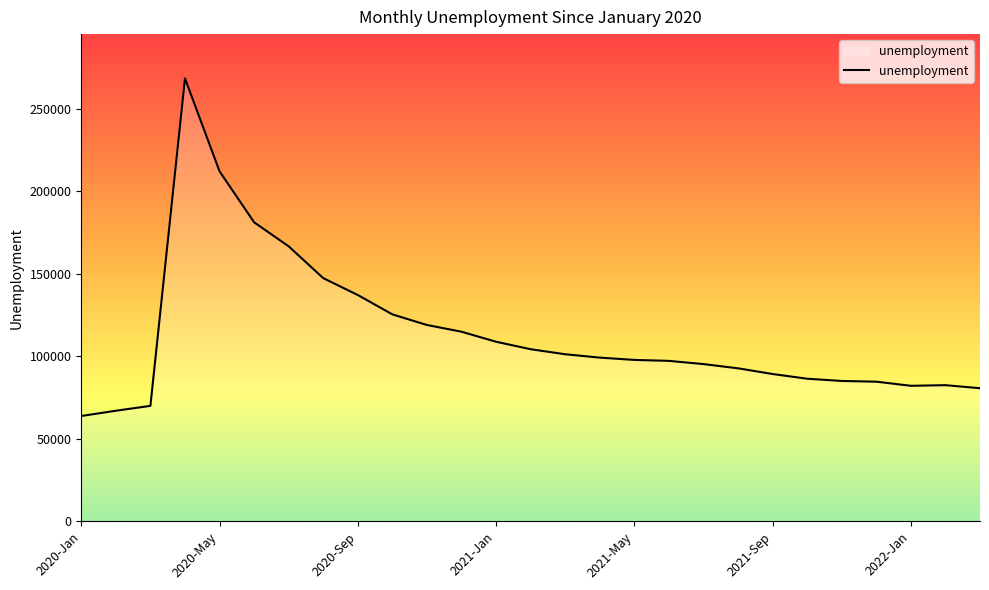

What is the smallest value displayed?

63929